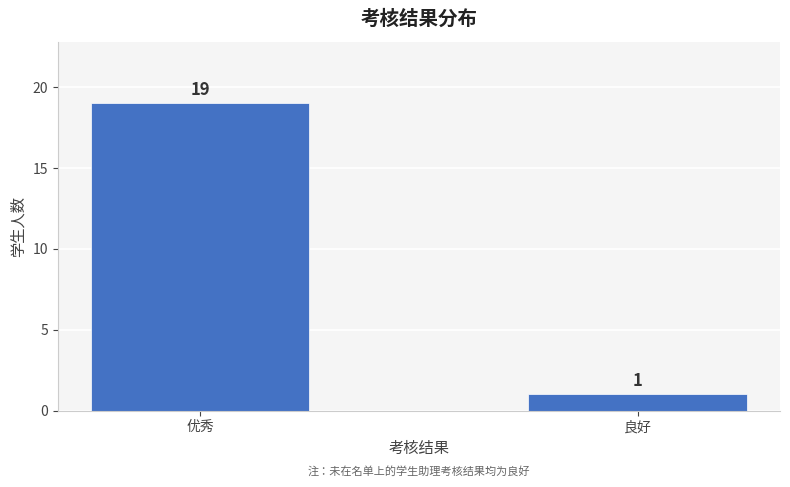

Reading left to right, transcribe all the data shown in this chart.

优秀=19	良好=1